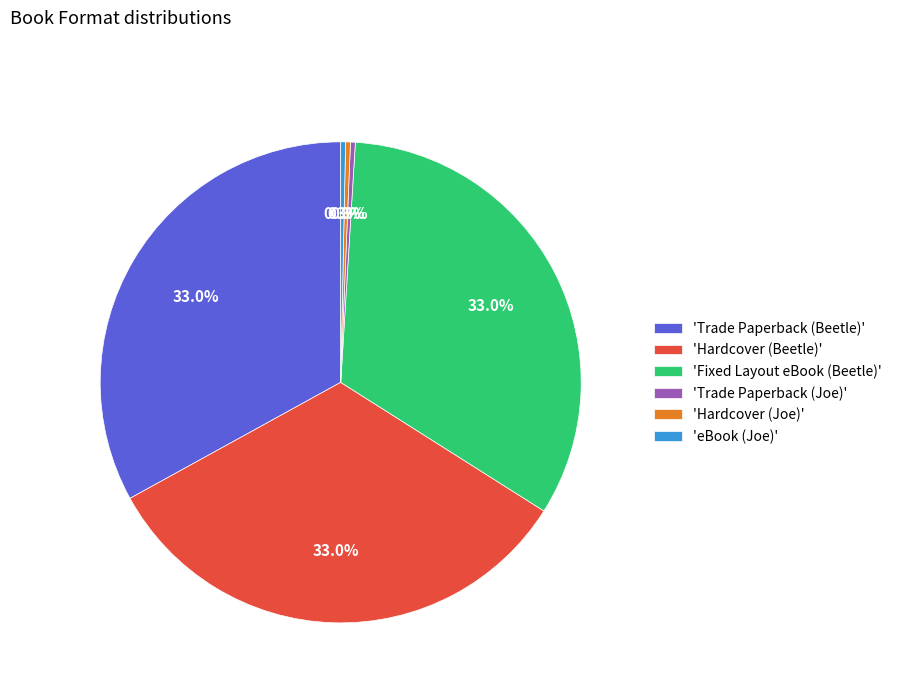

What is the total percentage of 'eBook (Joe)' and 'Trade Paperback (Beetle)'?

33.3%